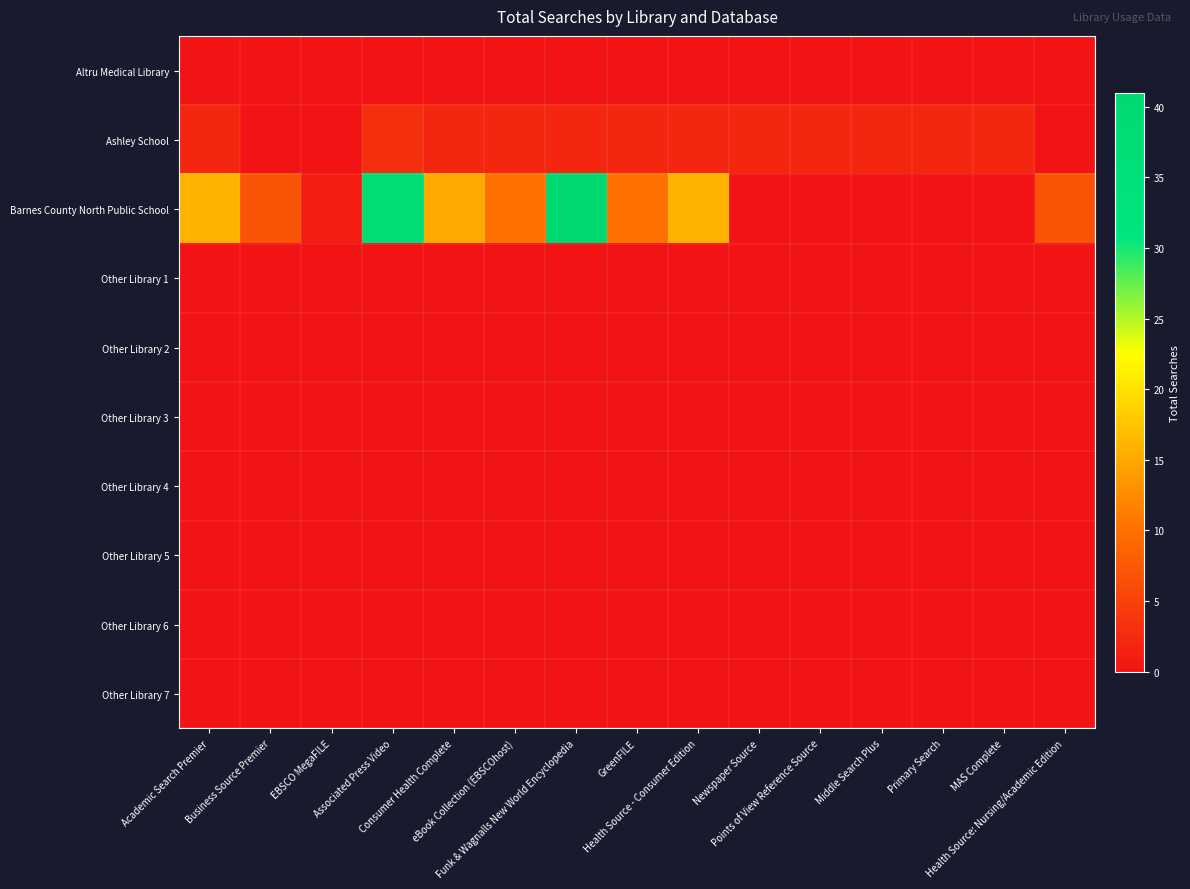

At how many categories does at least one series exceed 31?

2